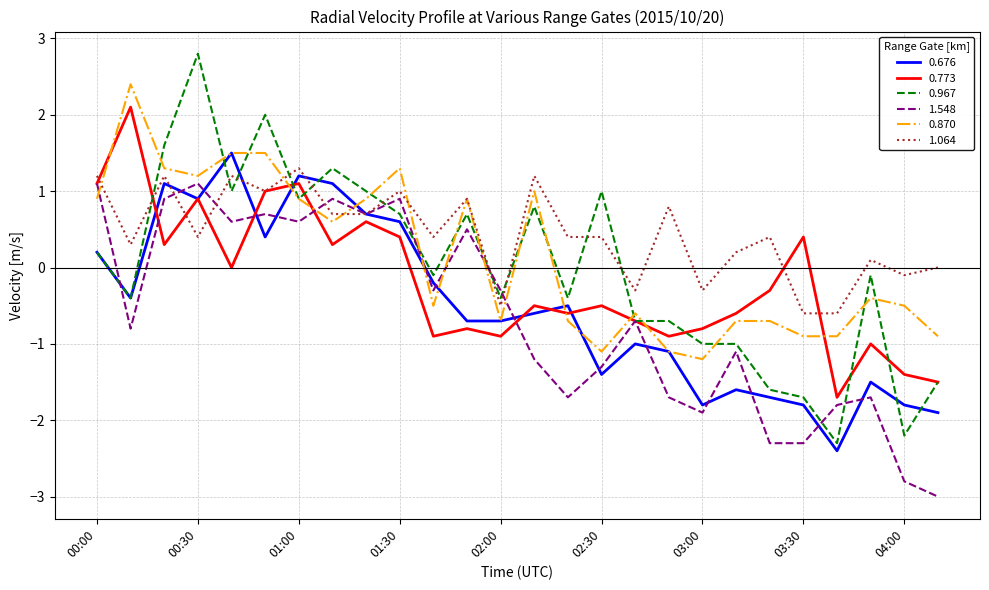

What is the smallest value displayed?

-3.0